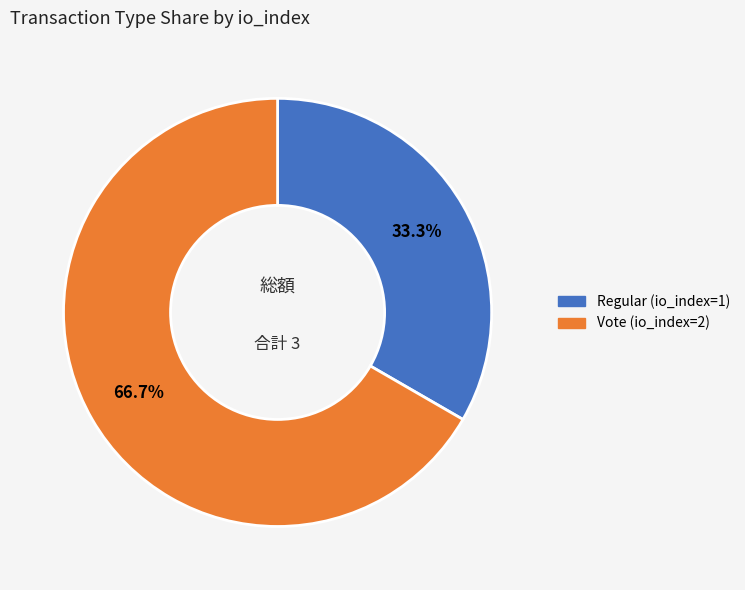

Is it true that Regular (io_index=1) is 44% of the pie?

False